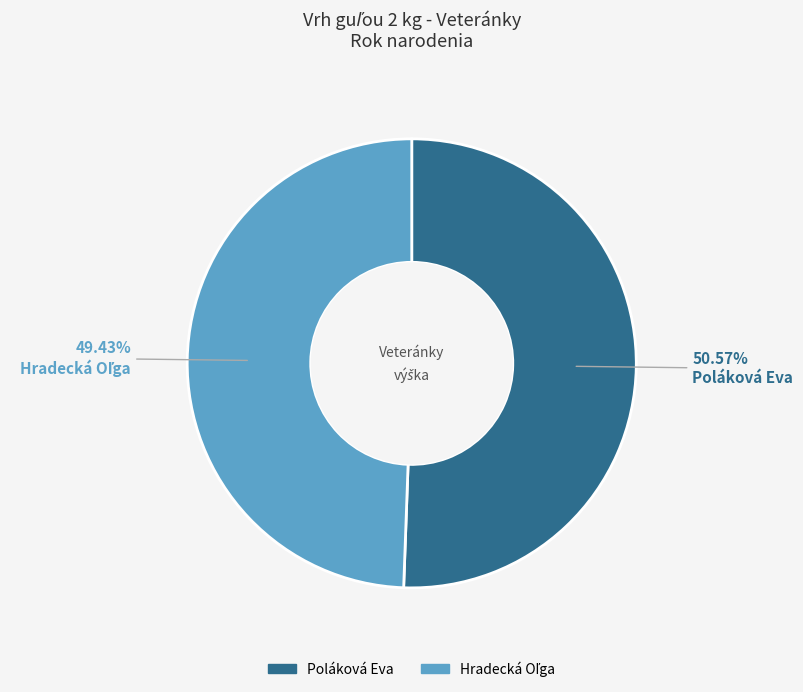

Which category has the biggest portion of the pie?

Poláková Eva